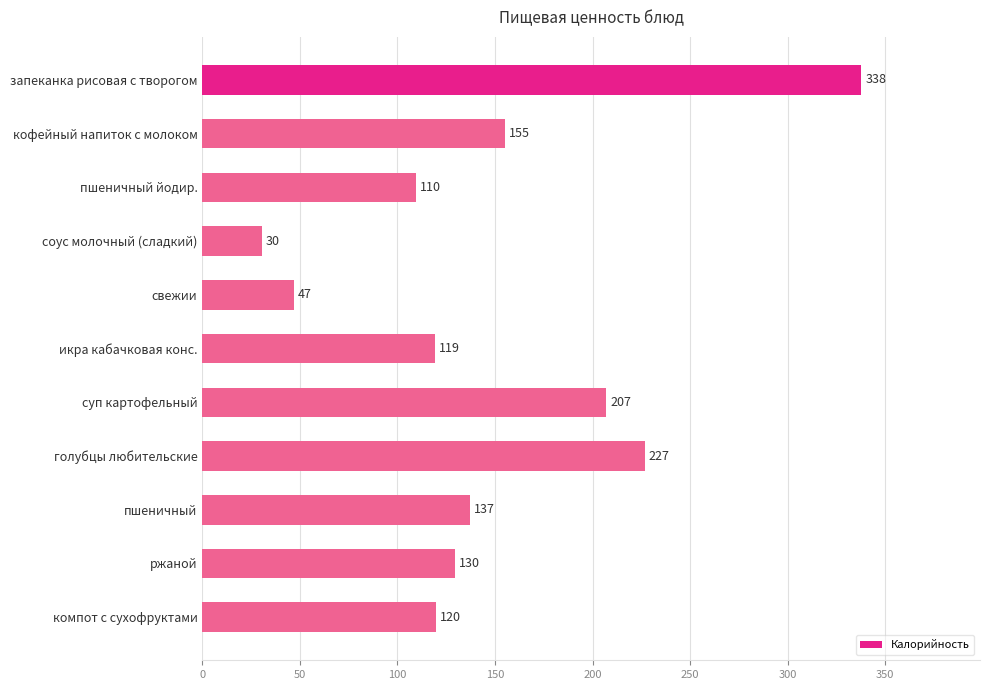

What is the average value?

147.2